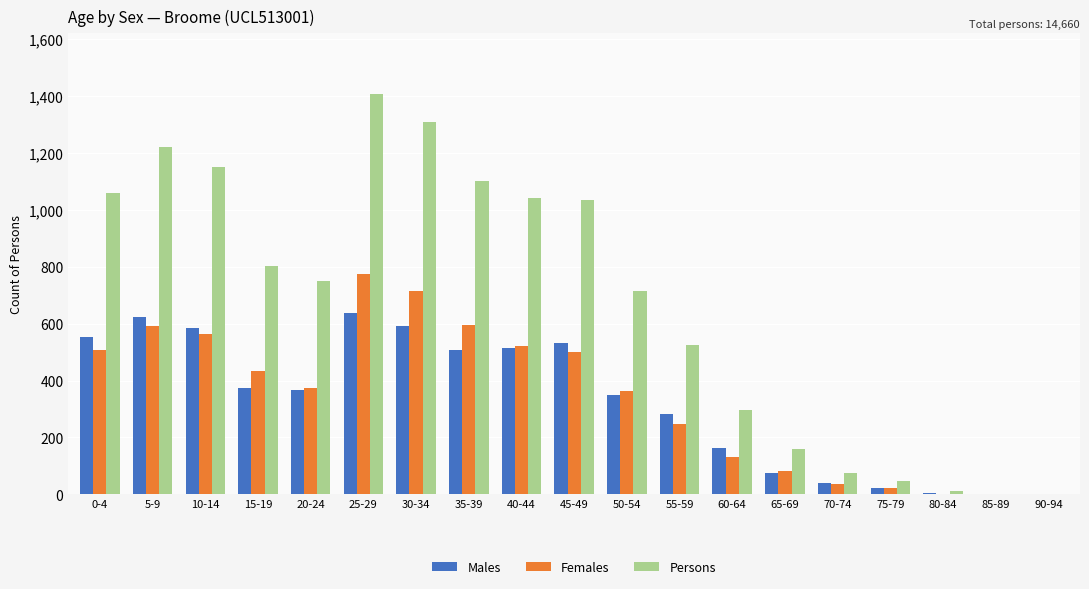

What is the greatest value displayed?

1408